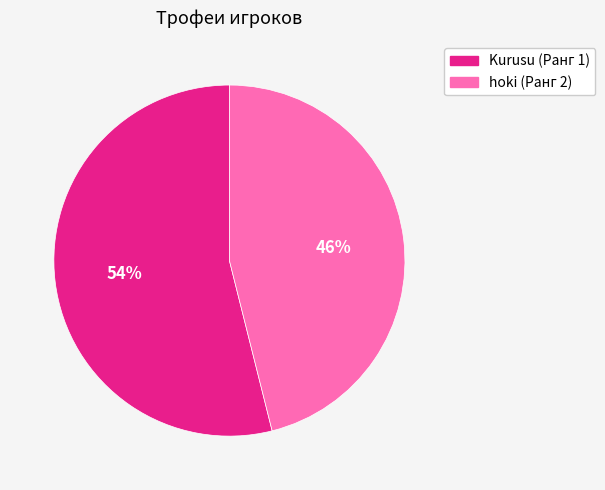

To the nearest percent, what portion does hoki (Ранг 2) represent?

46%